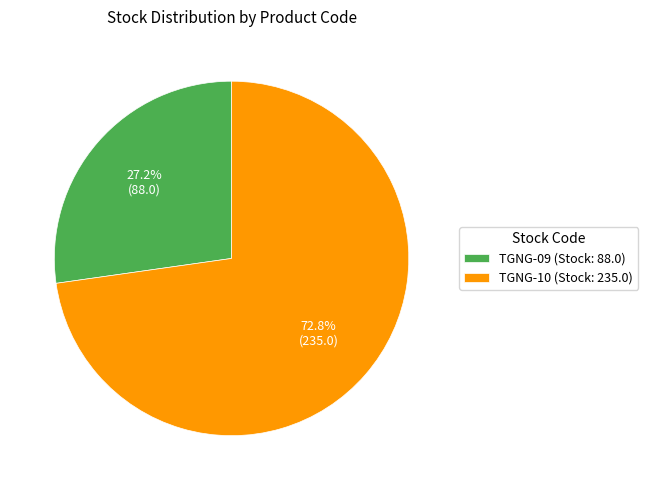

To the nearest percent, what is the difference between the largest and smallest slice percentages?

46%